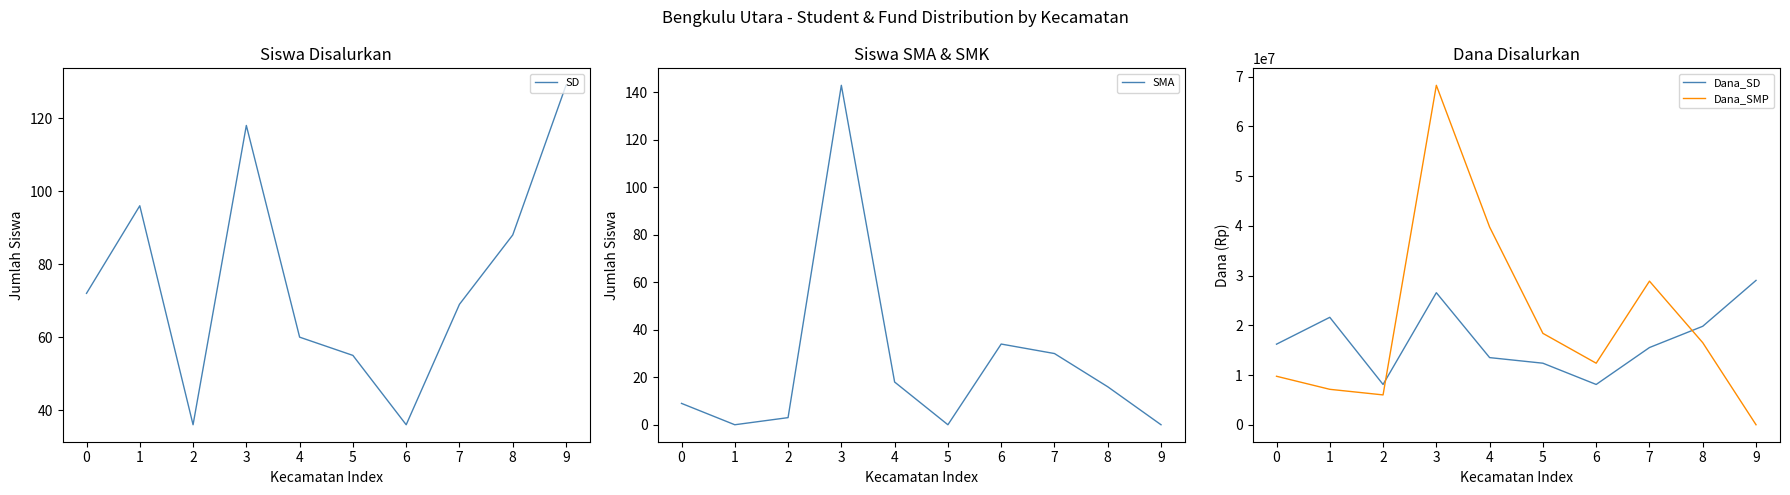

How many values in the SMA series are below 16?

5